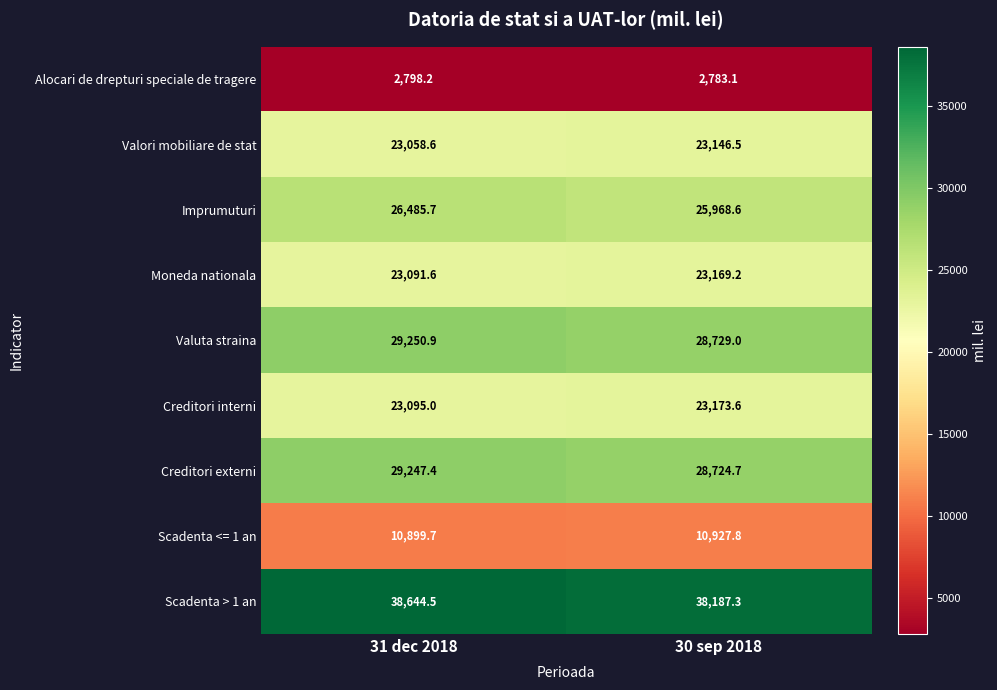

What is the approximate value of Valori mobiliare de stat at 30 sep 2018?

23146.5